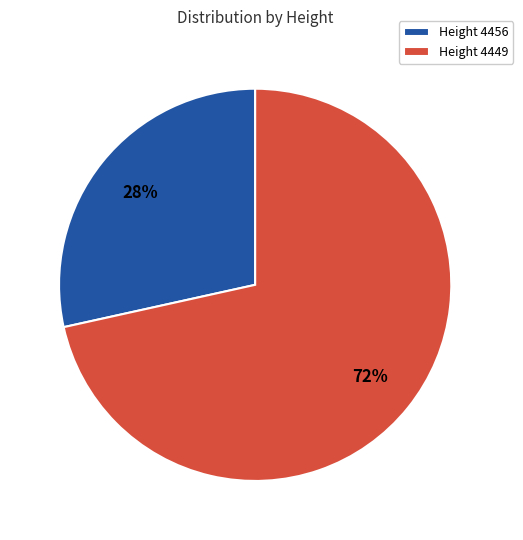

Is there a majority slice in this chart?

Yes